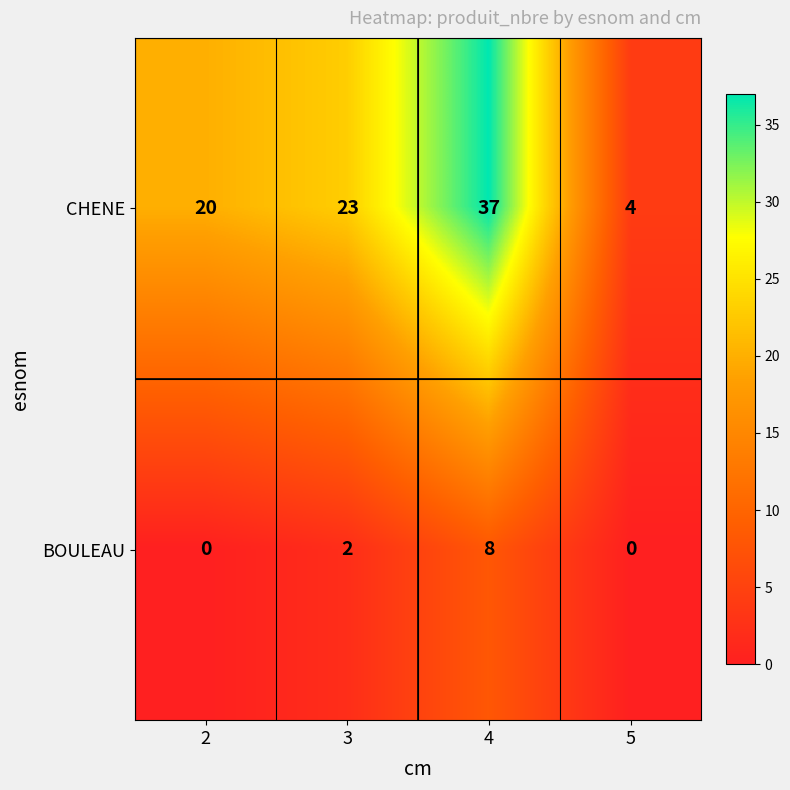

List the series in order of their overall mean, highest first.

CHENE, BOULEAU